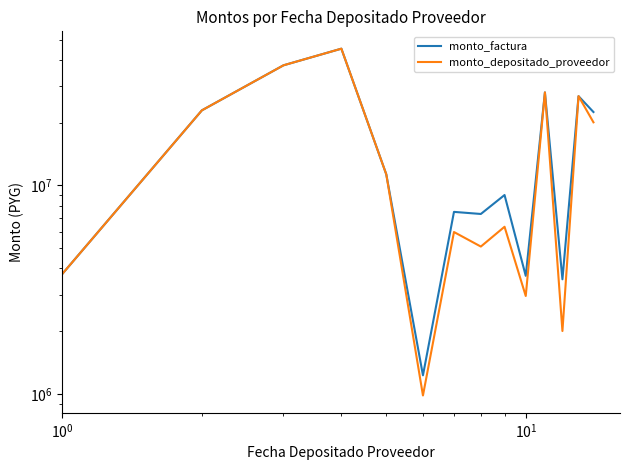

How many data points in monto_factura are less than 11313655?

7